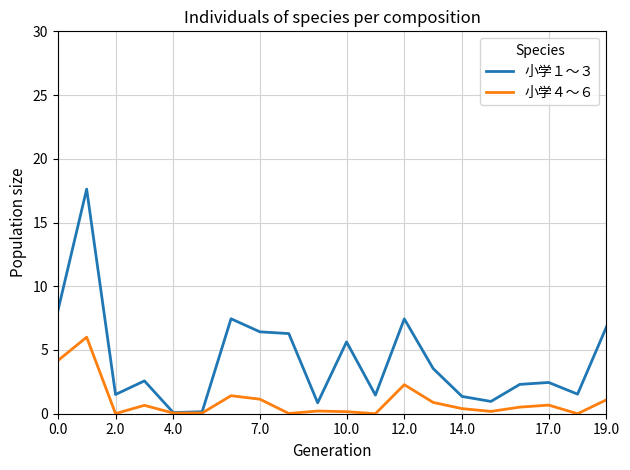

Rank the series by their average value, from highest to lowest.

小学１～３, 小学４～６